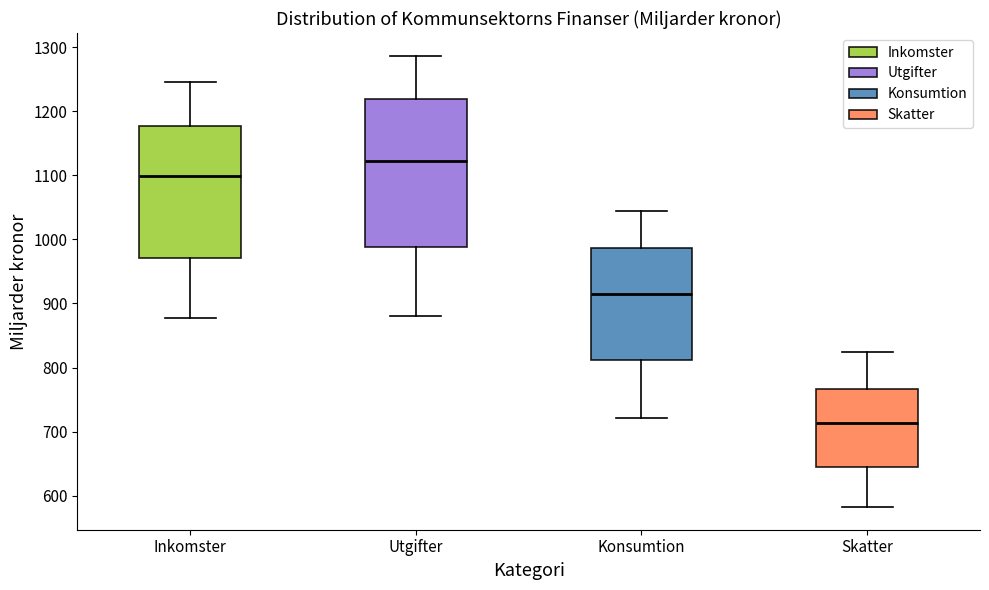

Reading left to right, transcribe this box plot: for each box, give where its median line is, the range the box spans, and where its two whiskers end, as read against the y-axis. The values are not printed on the chart, so give them approximately, as read against the axis.

Inkomster: median 1100, box 970 to 1180, whiskers 880 to 1250
Utgifter: median 1120, box 990 to 1220, whiskers 880 to 1290
Konsumtion: median 910, box 810 to 990, whiskers 720 to 1040
Skatter: median 710, box 640 to 770, whiskers 580 to 820